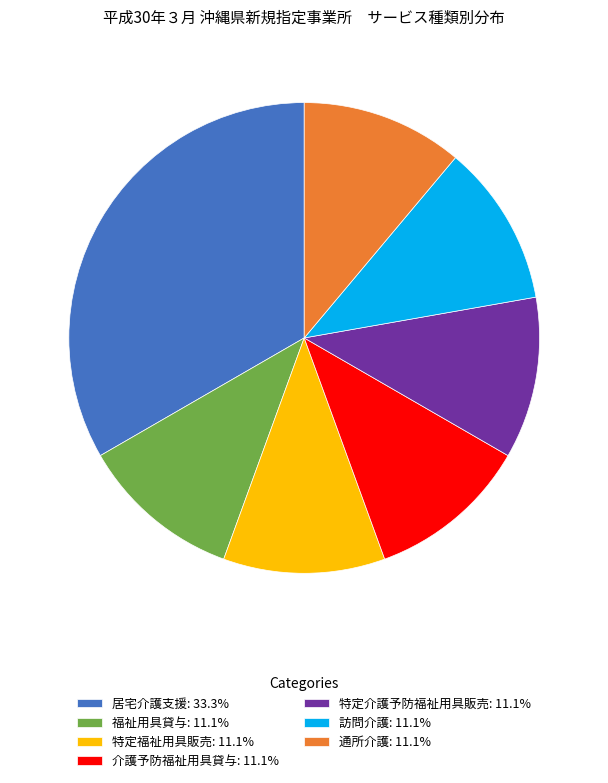

What is the ratio of the value at 介護予防福祉用具貸与: 11.1% to the value at 特定福祉用具販売: 11.1%?

1.0